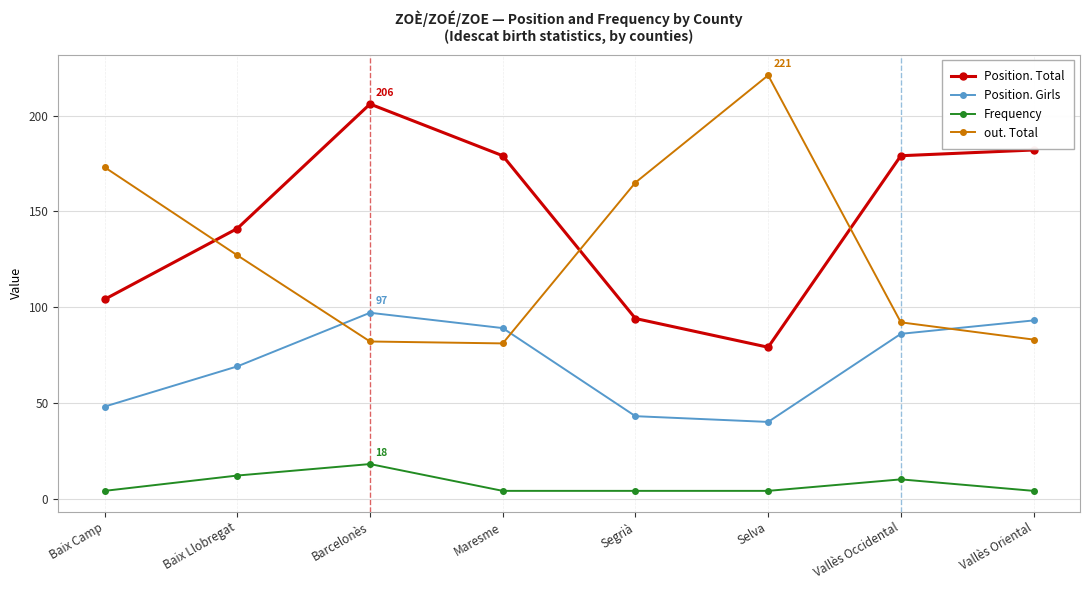

Count the number of data series in this chart.

4